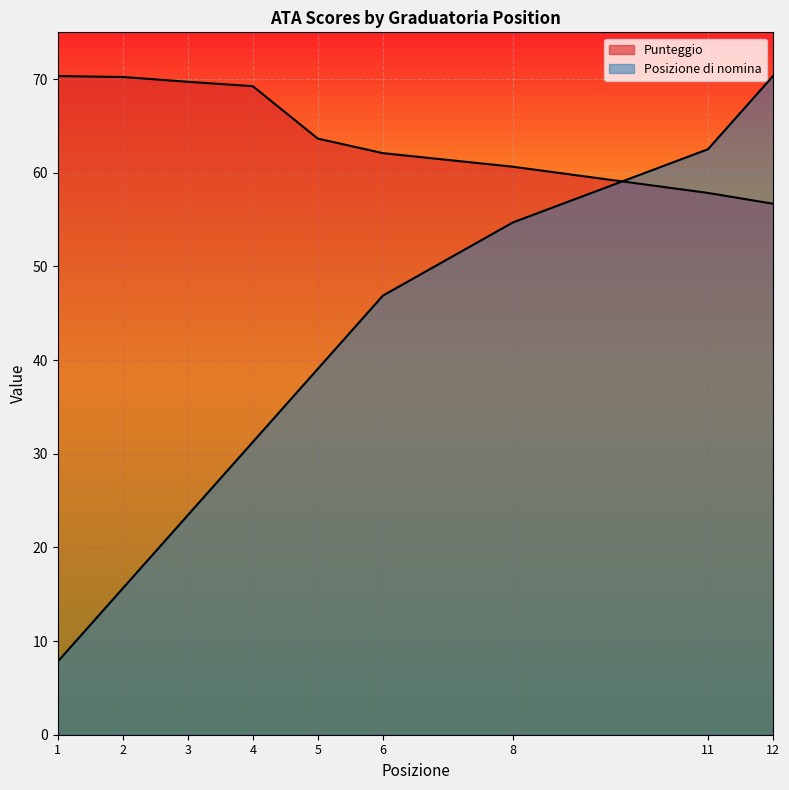

Reading left to right, extract all data points from this chart.

Punteggio: 70.3	70.2	69.7	69.2	63.6	62.1	60.6	57.9	56.7
Posizione di nomina: 7.8	15.6	23.4	31.3	39.1	46.9	54.7	62.5	70.3